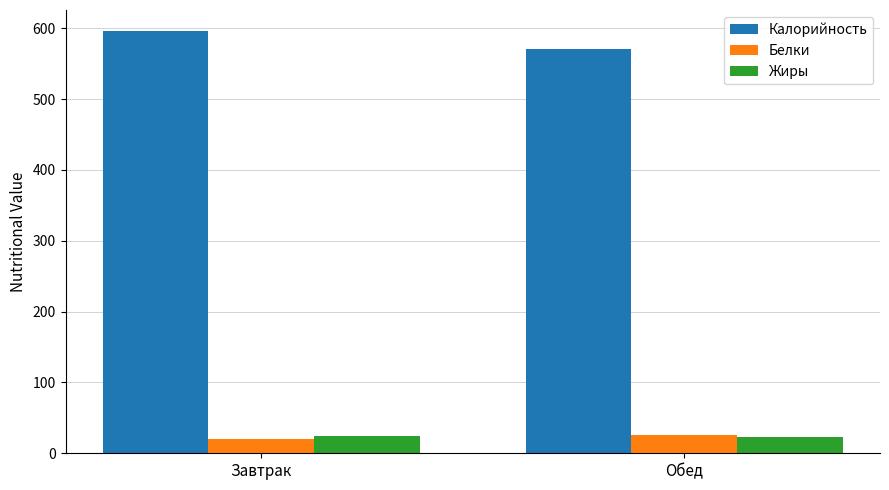

The value of Белки at Обед is 26.4. True or false?

True